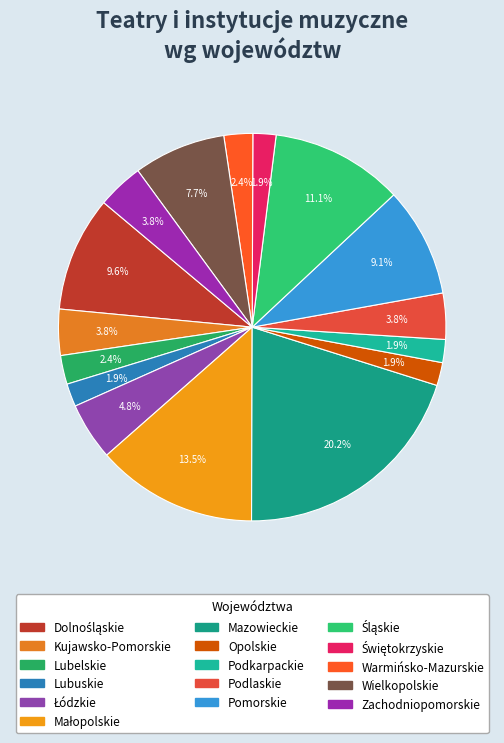

Do Zachodniopomorskie and Warmińsko-Mazurskie together represent more than half of the pie?

No